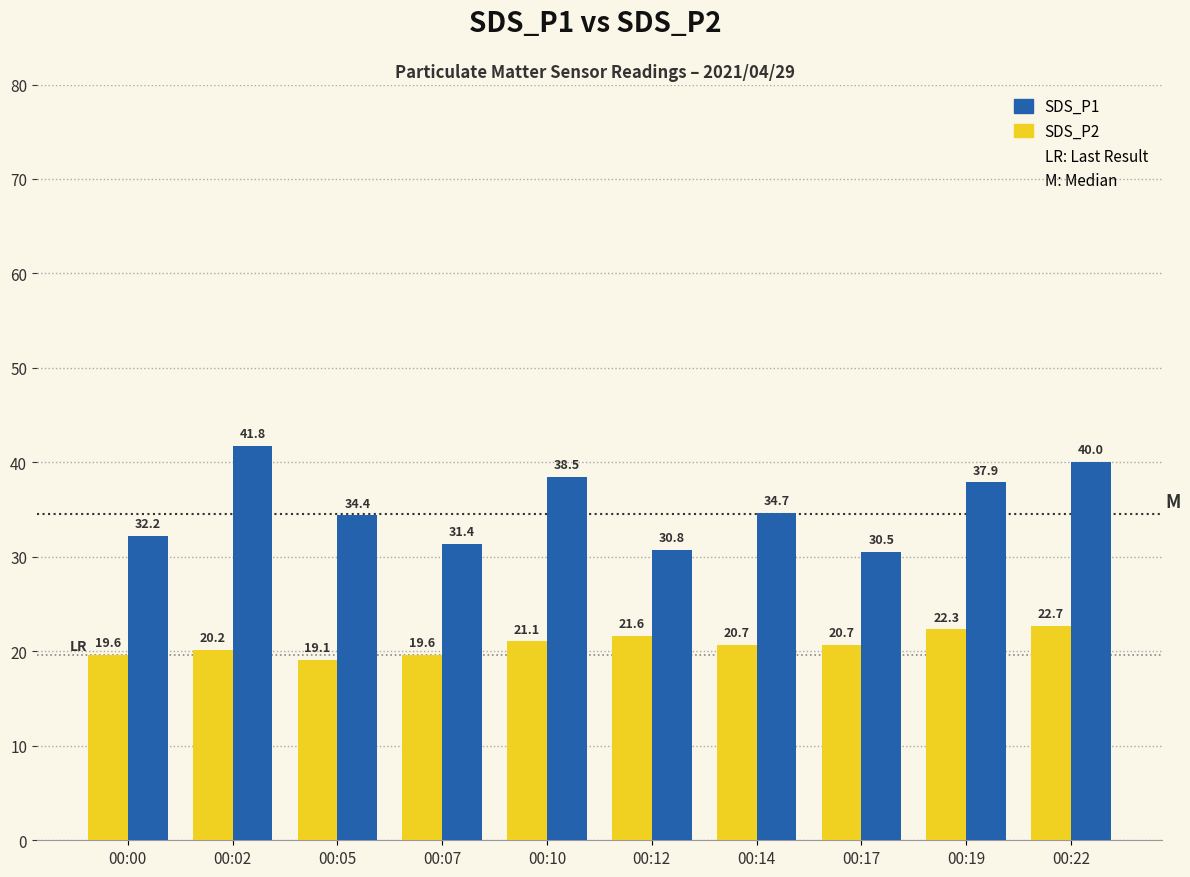

Which series changed the most between 00:07 and 00:19?

SDS_P1